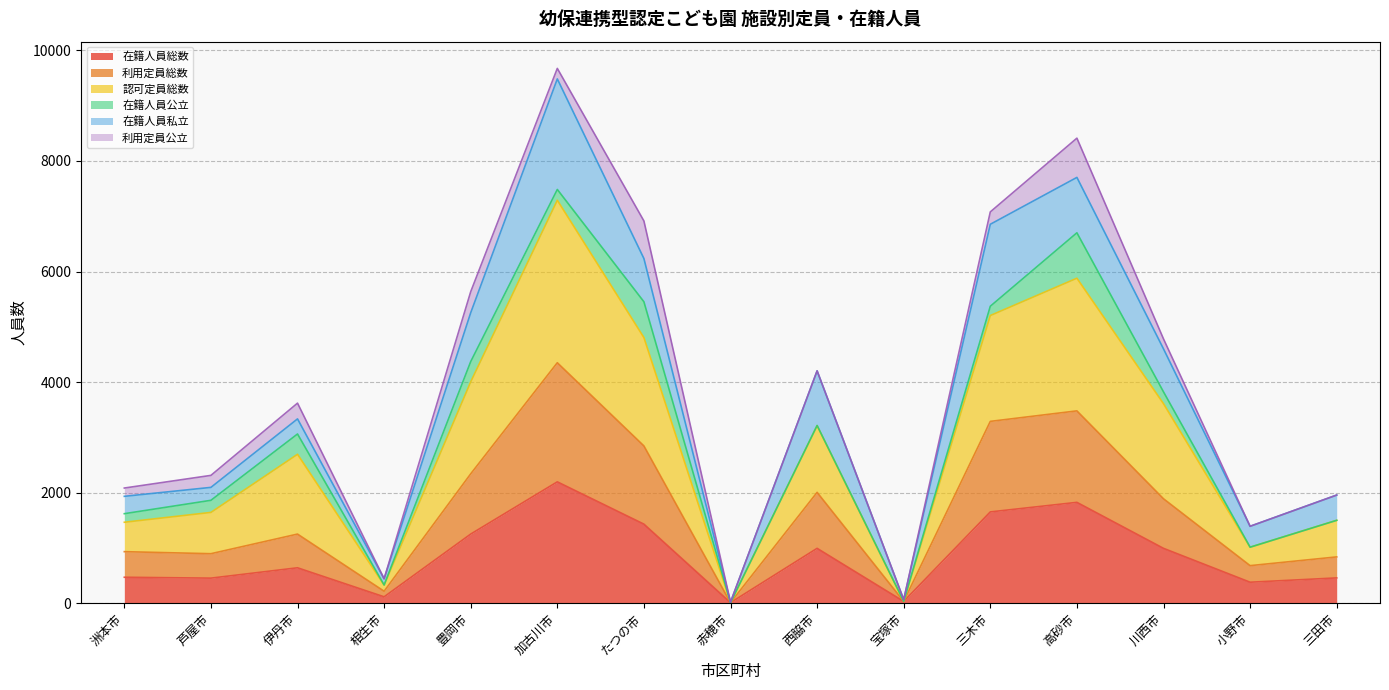

The 認可定員総数 series shows 438 at 相生市. True or false?

False